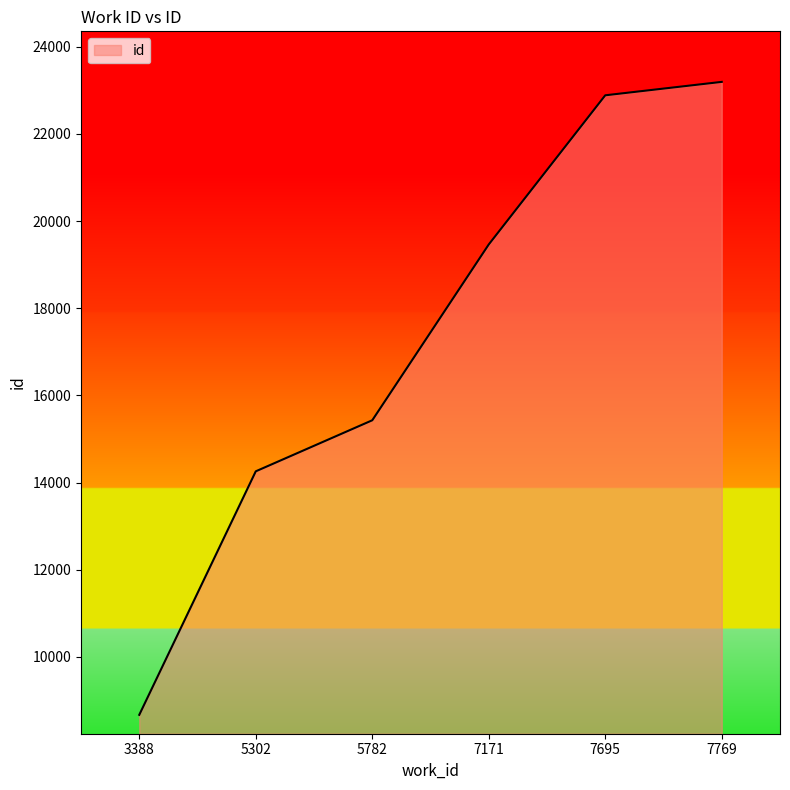

Reading left to right, what are all the values shown in this chart?

8670	14257	15428	19462	22884	23192